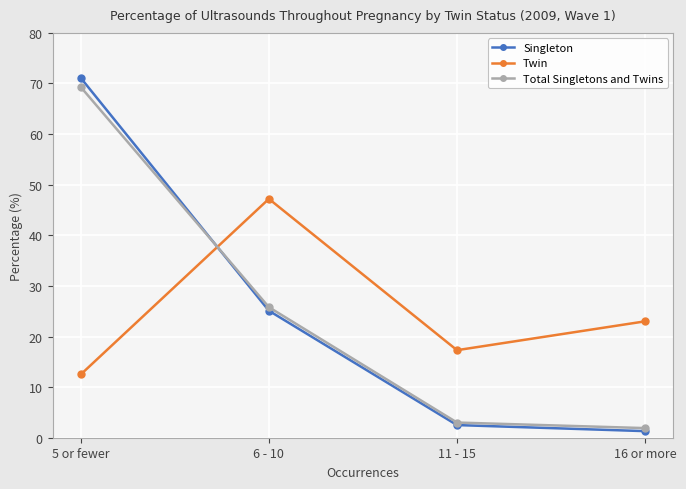

Rank the categories by Total Singletons and Twins value from highest to lowest.

5 or fewer, 6 - 10, 11 - 15, 16 or more